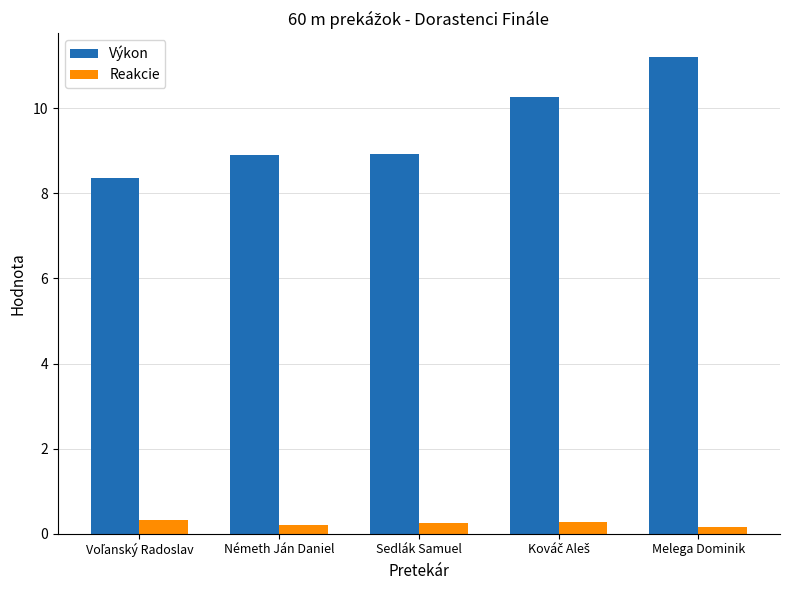

Which series has the widest spread of values?

Výkon